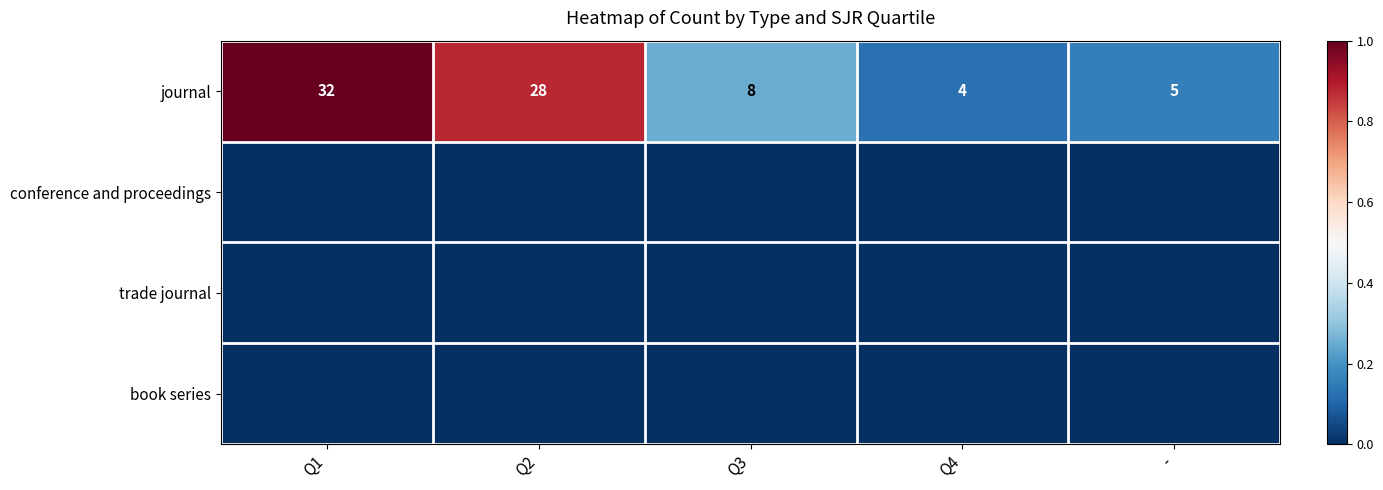

Which category has the highest value in the journal series?

Q1